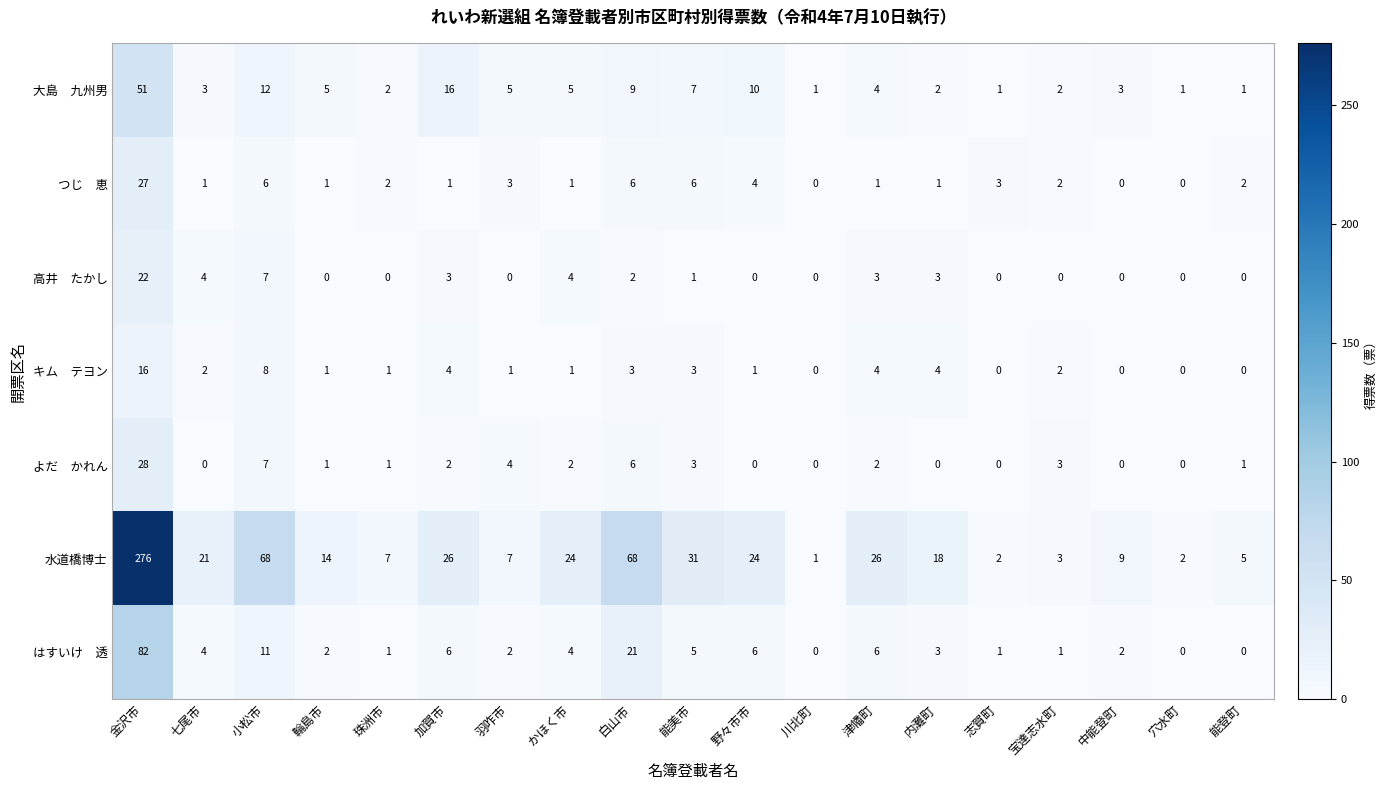

At which label does 水道橋博士 reach its peak?

金沢市